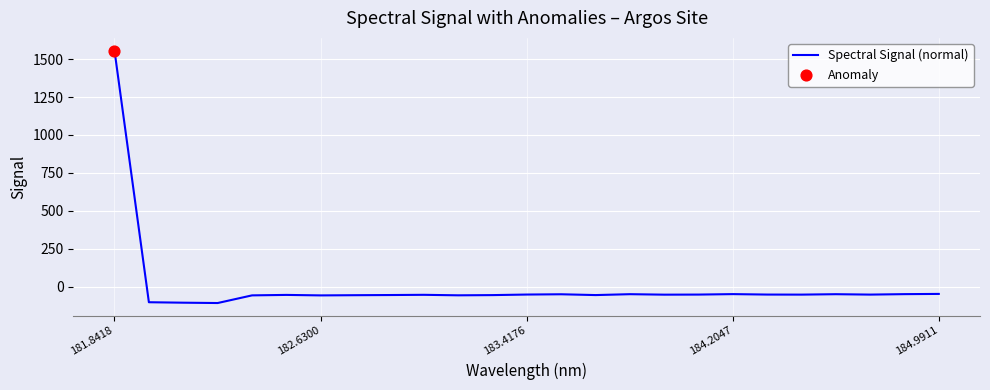

What is the smallest value displayed?

-109.0